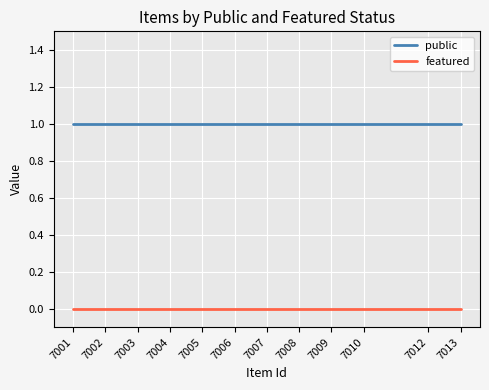

Reading right to left, list all the values displayed in this chart.

public: 1	1	1	1	1	1	1	1	1	1	1	1
featured: 0	0	0	0	0	0	0	0	0	0	0	0